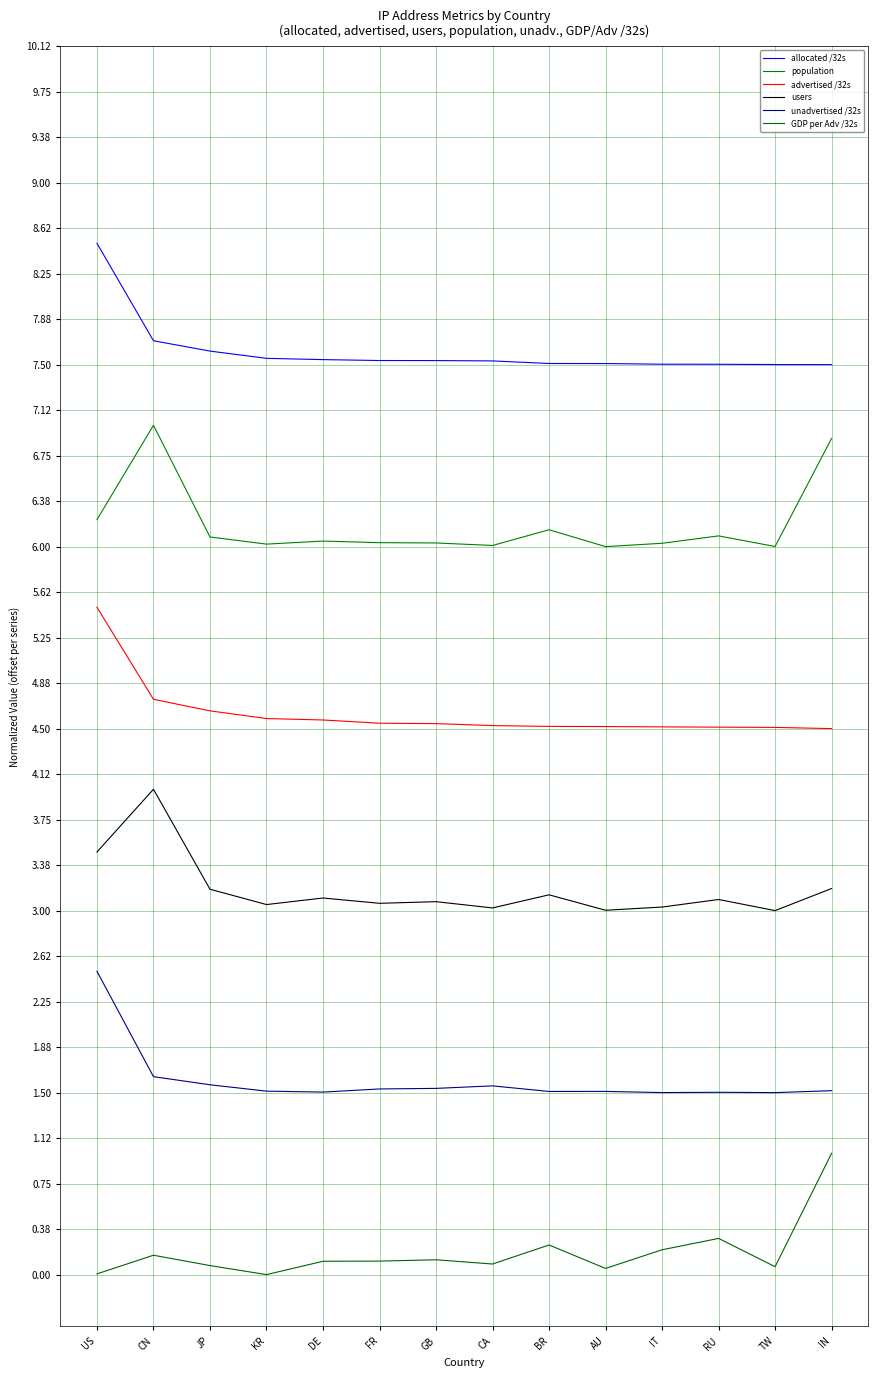

Rank the categories by population value from lowest to highest.

AU, TW, CA, KR, IT, GB, FR, DE, JP, RU, BR, US, IN, CN